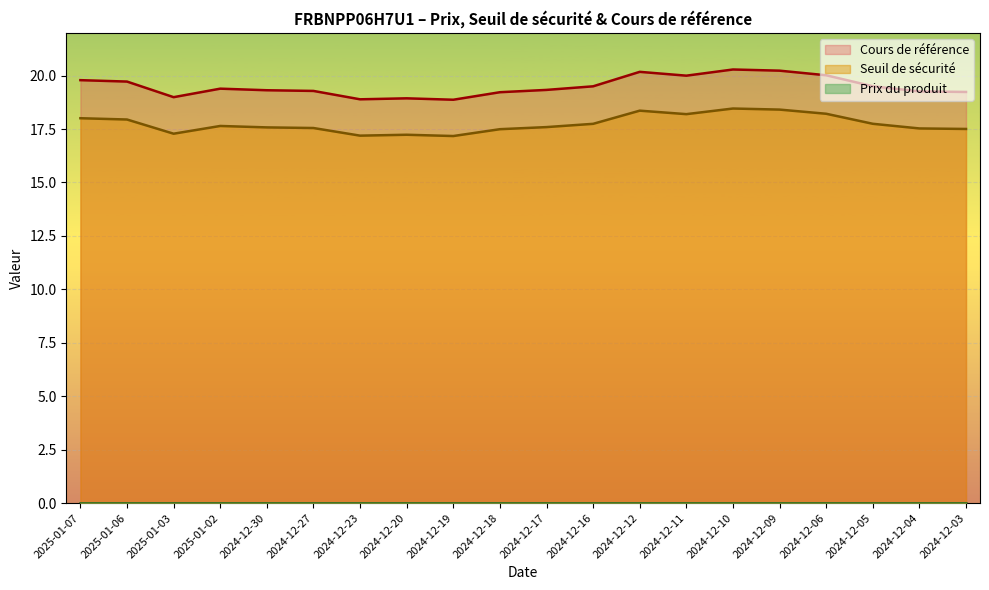

What is the minimum value shown in the chart?

0.0